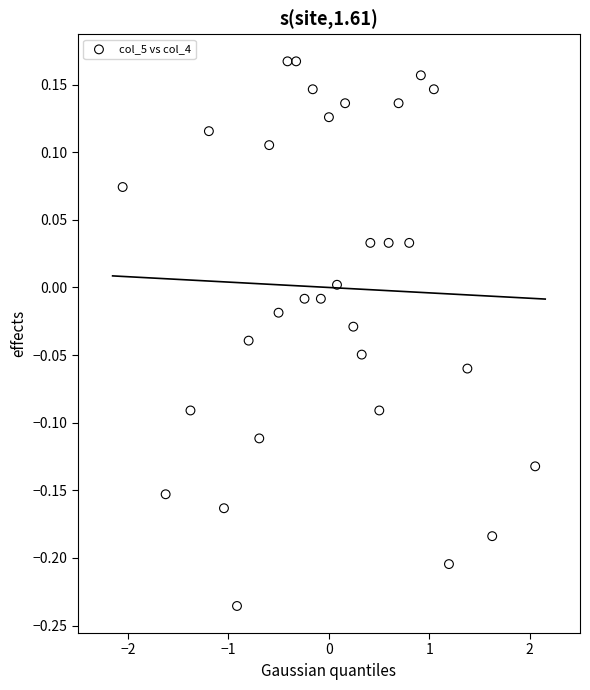

What is the range of Y values (max minus min)?

0.4